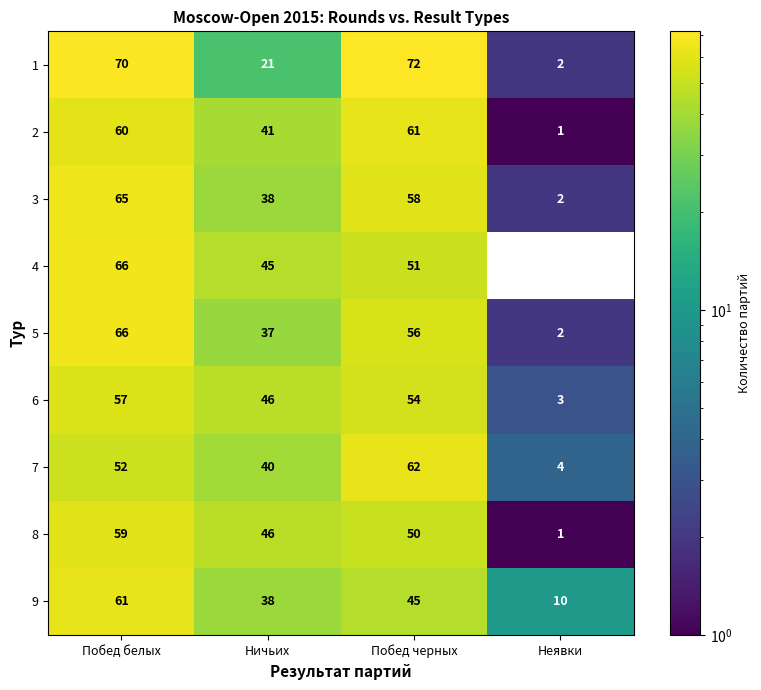

What is the spread (max minus min) of values at Побед черных?

27